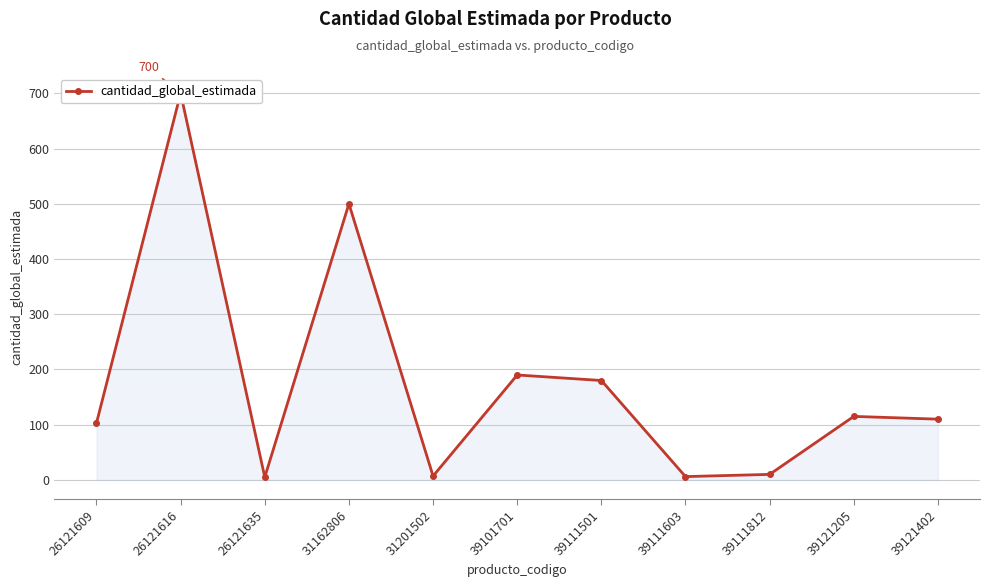

Is it true that the value at 26121609 is 57?

False